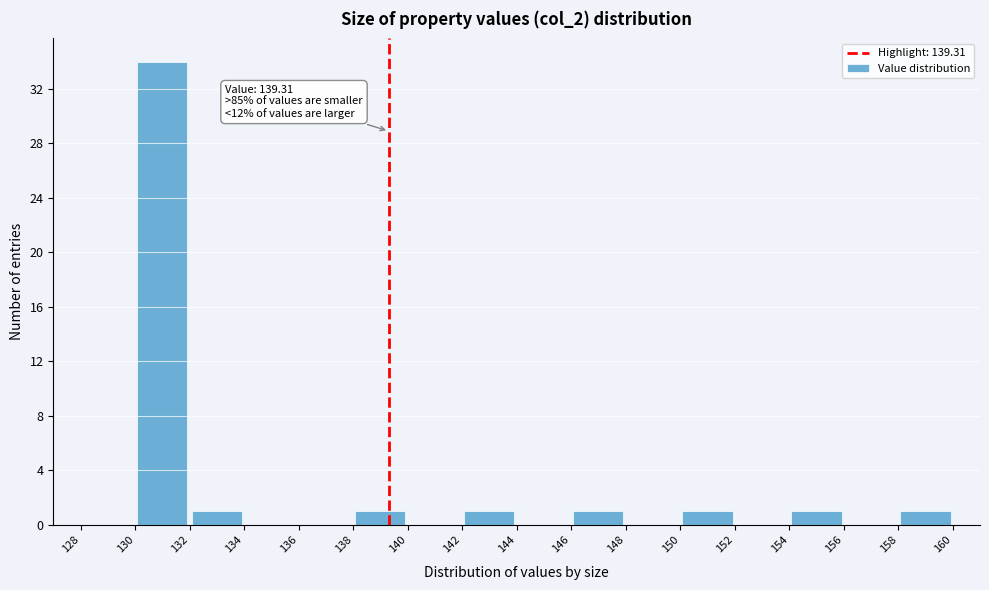

Over which range of the x-axis is the bar tallest?

130 to 132